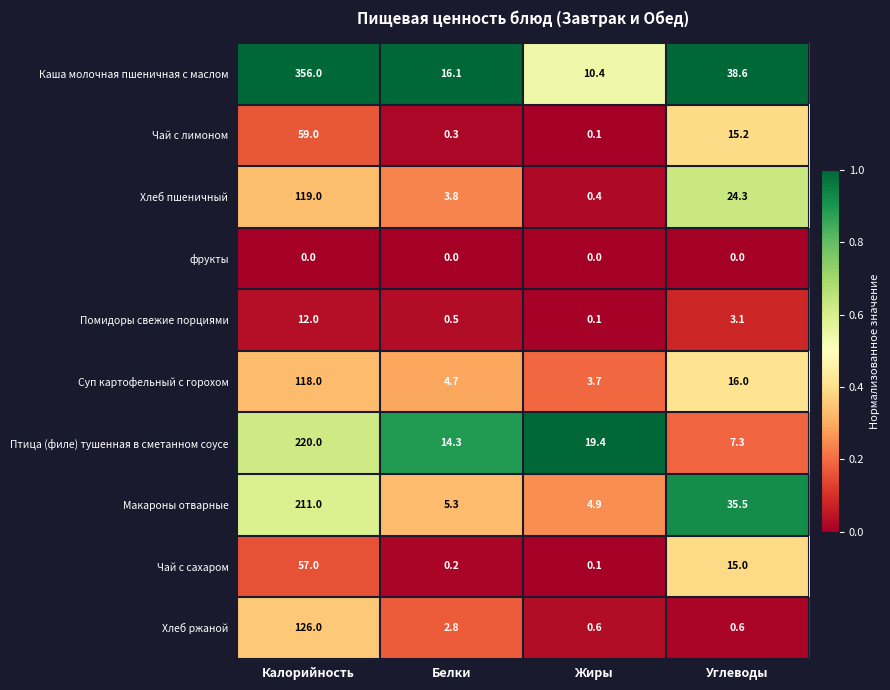

Which series changed the most between Белки and Углеводы?

Макароны отварные